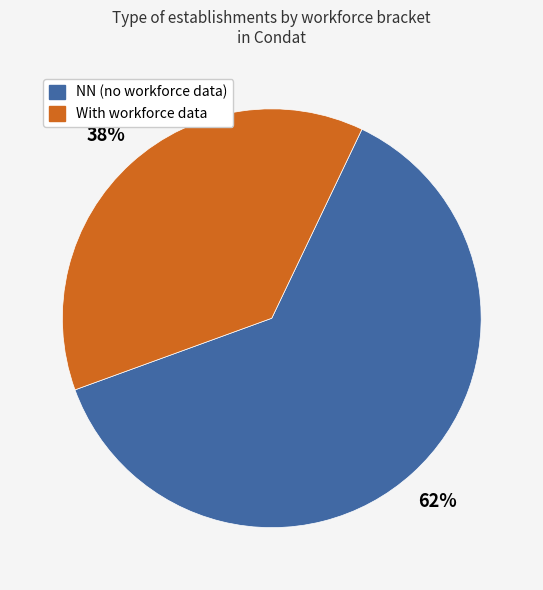

To the nearest percent, what is the average slice percentage?

50%